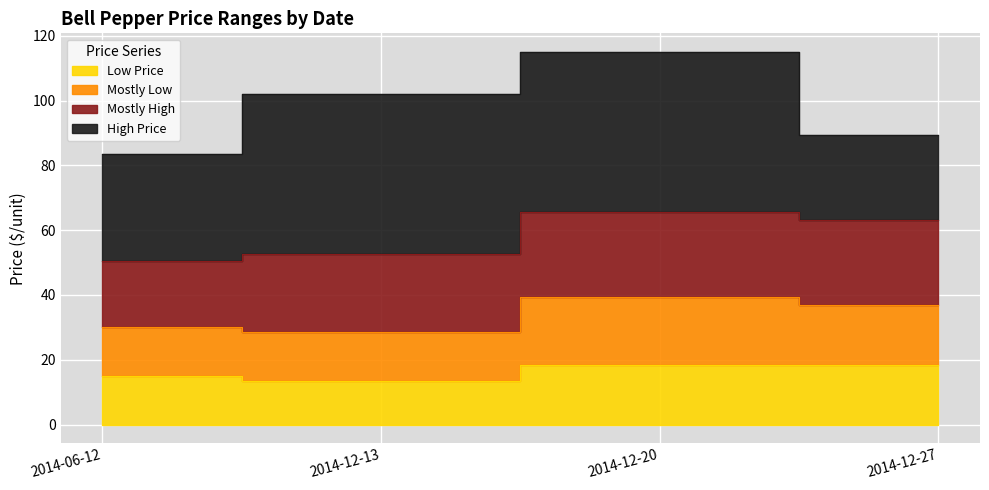

What is the label of the 1st point from the left?

2014-06-12